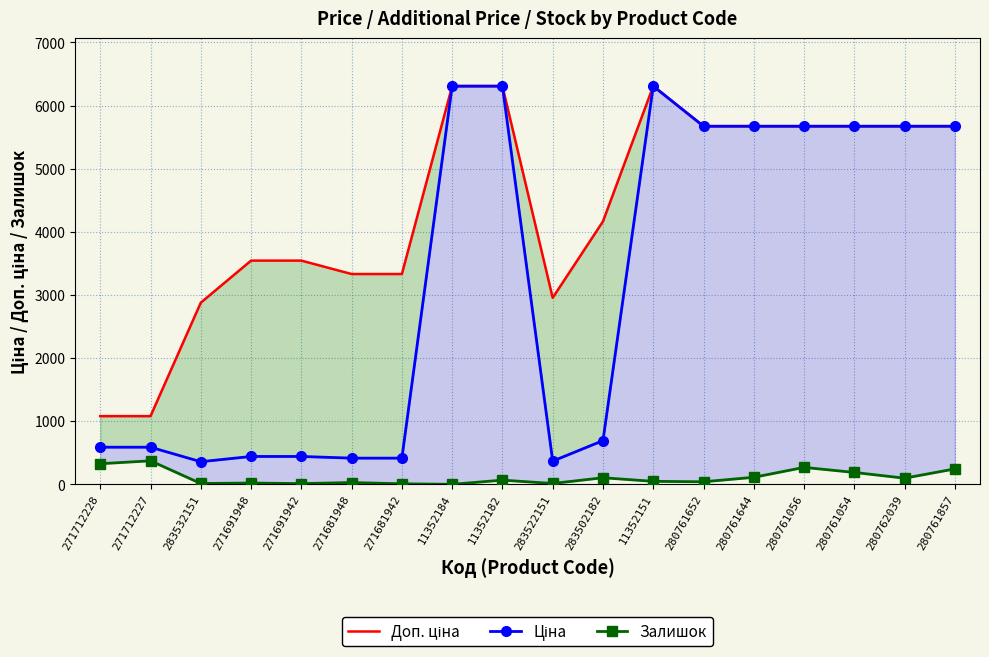

Reading left to right, what are all the values shown in this chart?

Доп. ціна: 271712228=1081.7	271712227=1081.7	283532151=2878.8	271691948=3545.0	271691942=3545.0	271681948=3332.5	271681942=3332.5	11352184=6308.8	11352182=6308.8	283522151=2955.8	283502182=4165.6	11352151=6308.8	280761652=5673.8	280761644=5673.8	280761056=5673.8	280761054=5673.8	280762039=5673.8	280761857=5673.8
Ціна: 271712228=589.9	271712227=589.9	283532151=359.9	271691948=443.1	271691942=443.1	271681948=416.6	271681942=416.6	11352184=6308.8	11352182=6308.8	283522151=369.5	283502182=694.3	11352151=6308.8	280761652=5673.8	280761644=5673.8	280761056=5673.8	280761054=5673.8	280762039=5673.8	280761857=5673.8
Залишок: 271712228=328.0	271712227=374.0	283532151=15.0	271691948=22.0	271691942=13.0	271681948=30.0	271681942=10.0	11352184=2.0	11352182=68.0	283522151=15.0	283502182=106.0	11352151=49.0	280761652=42.0	280761644=113.0	280761056=270.0	280761054=190.0	280762039=99.0	280761857=246.0